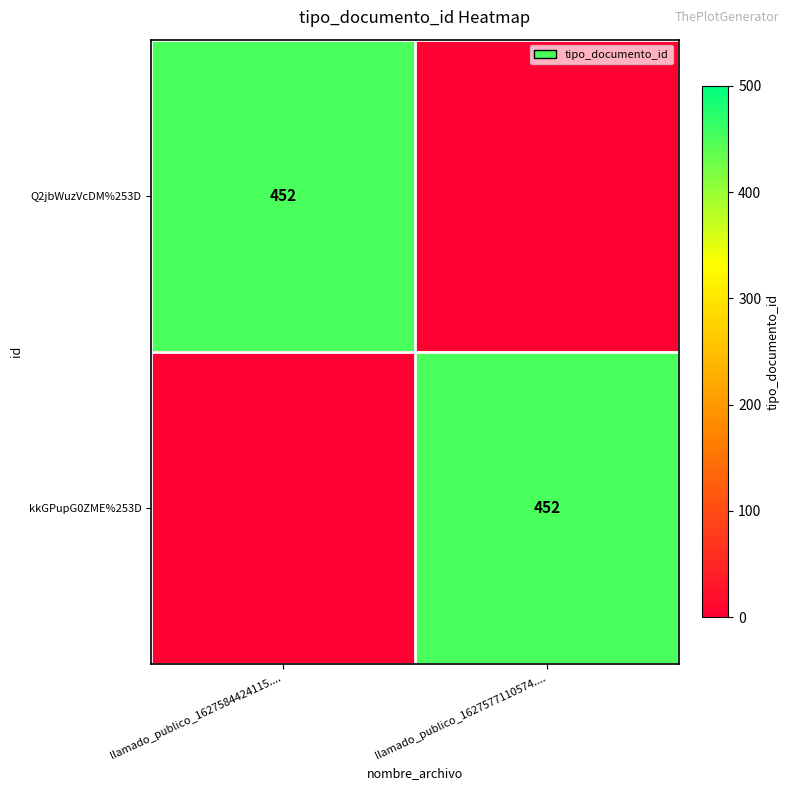

Is it true that Q2jbWuzVcDM%253D equals 630 at llamado_publico_1627584424115....?

False